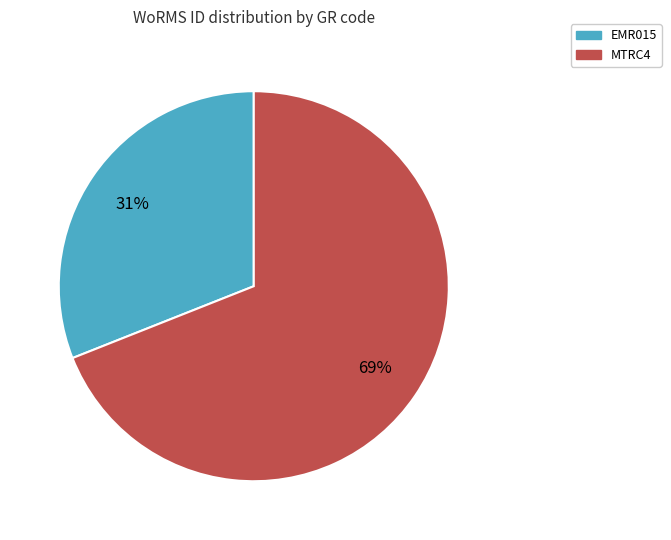

Does MTRC4 represent more than half of the total?

Yes